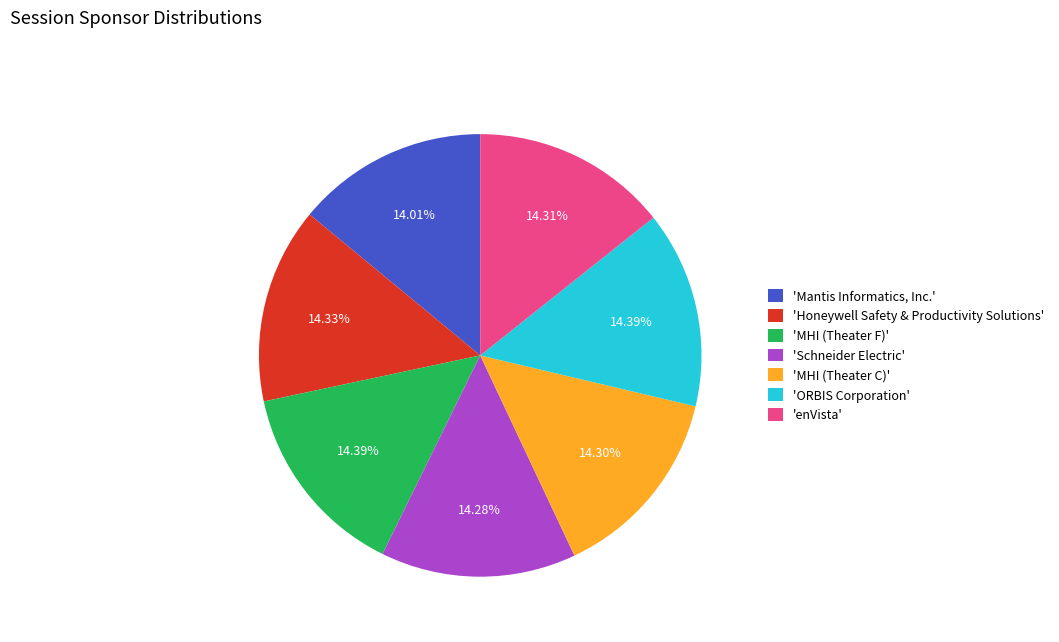

Is 'enVista' the majority of the pie?

No